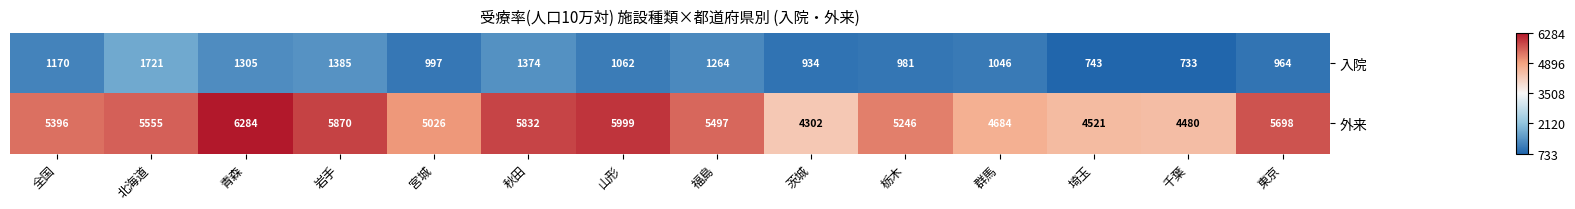

What is the spread (max minus min) of values at 岩手?

4485